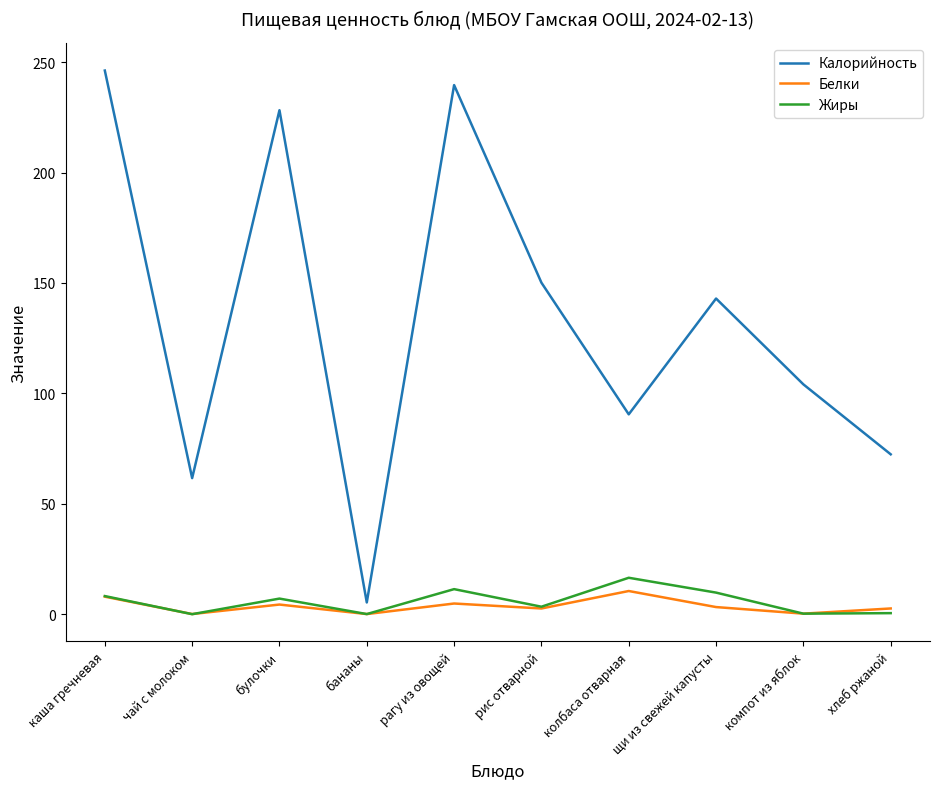

What is the spread (max minus min) of values at бананы?

5.3